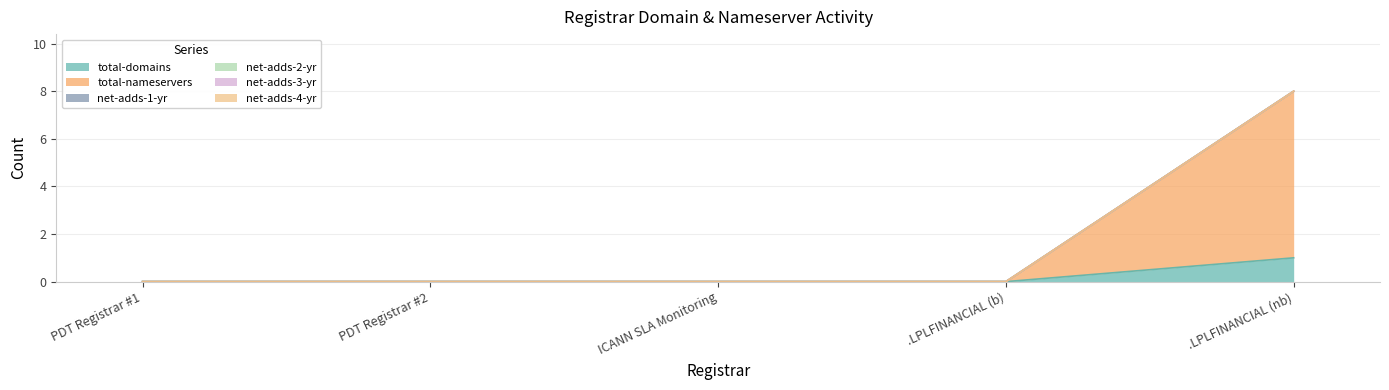

Which series has the largest total across all categories?

total-nameservers